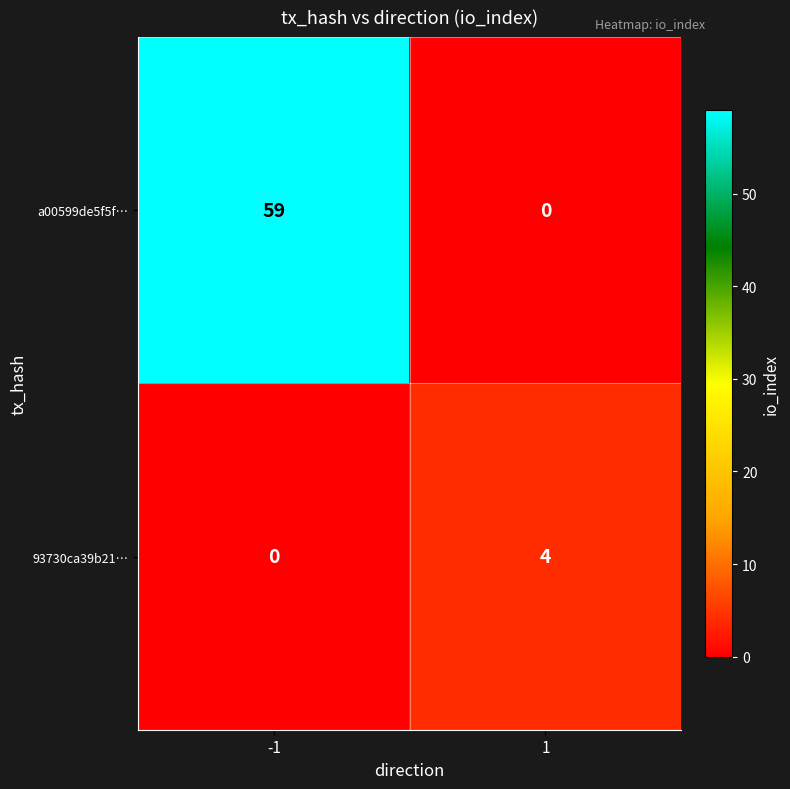

What is the maximum value for a00599de5f5f…?

59